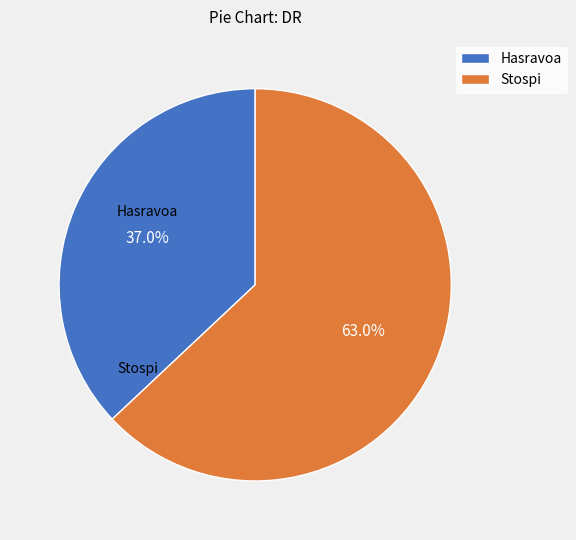

Rank the categories by value from highest to lowest.

Stospi, Hasravoa